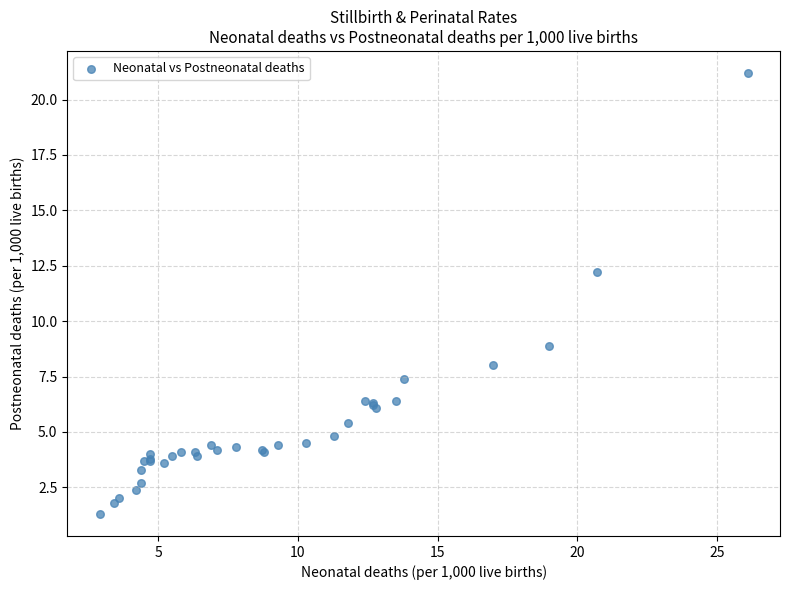

What Y value in the scatter plot is closest to 11?

12.2